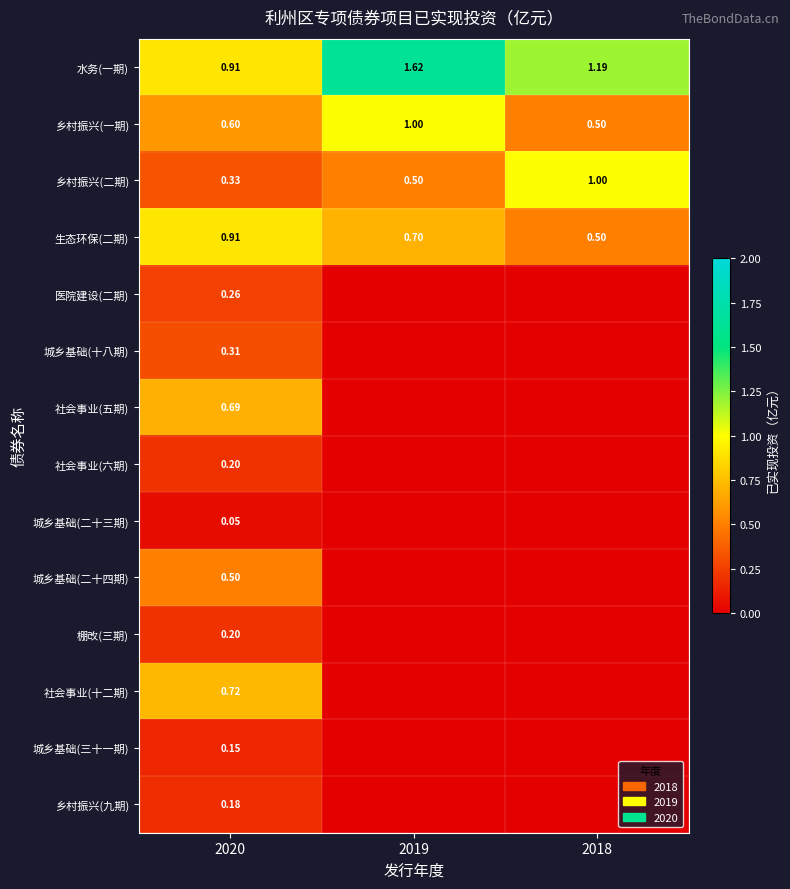

Is the value of 乡村振兴(一期) at 2020 greater than the value of 社会事业(五期) at 2020?

No